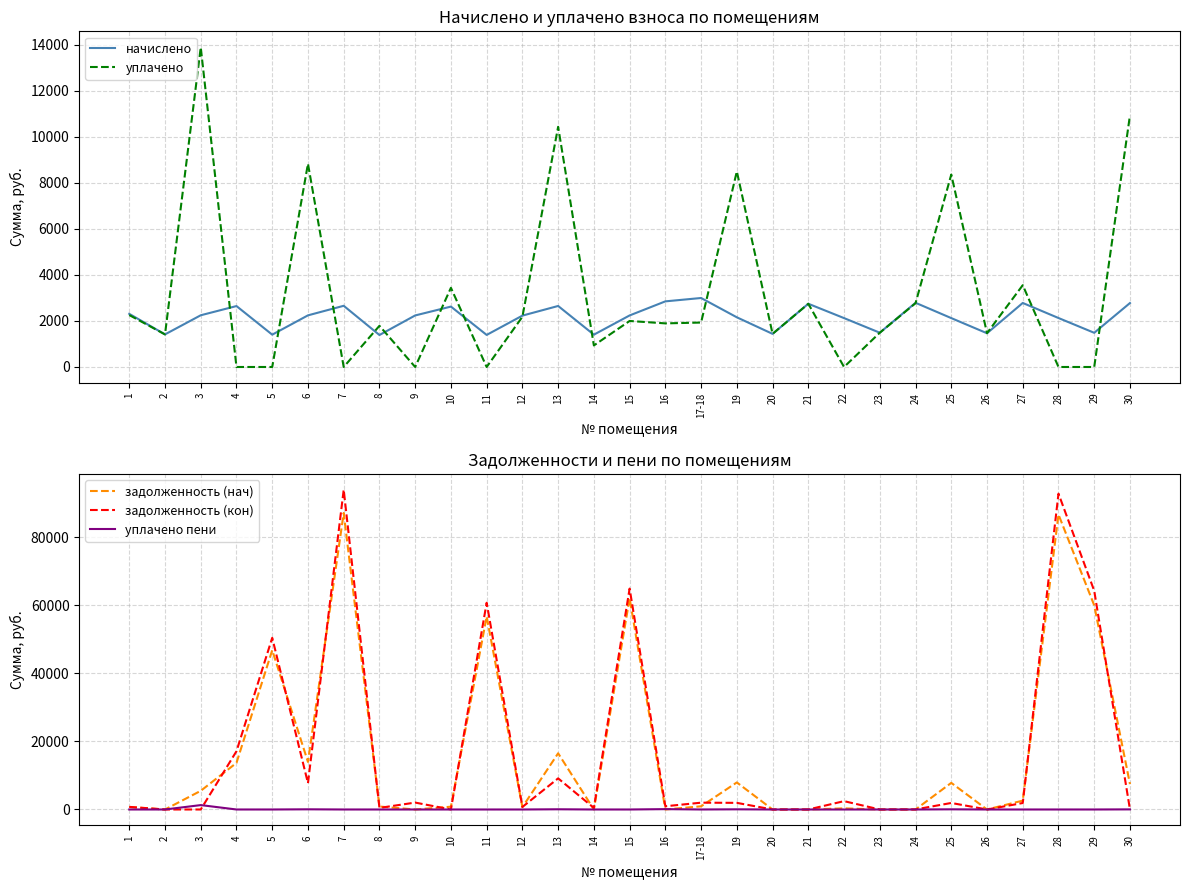

Reading left to right, transcribe all the data shown in this chart.

начислено: 1=2309.4	2=1416.4	3=2247.8	4=2648.1	5=1404.9	6=2244.0	7=2659.7	8=1389.5	9=2240.1	10=2625.0	11=1393.3	12=2232.4	13=2652.0	14=1404.9	15=2240.1	16=2852.1	17-18=2998.4	19=2159.3	20=1439.5	21=2748.2	22=2124.7	23=1489.6	24=2790.5	25=2124.7	26=1466.5	27=2782.8	28=2128.5	29=1485.7	30=2779.0
уплачено: 1=2257.2	2=1415.9	3=13893.3	4=0.0	5=0.0	6=8833.2	7=0.0	8=1789.8	9=0.0	10=3440.7	11=0.0	12=2182.0	13=10439.2	14=936.6	15=2000.0	16=1895.6	17-18=1931.1	19=8500.0	20=1439.5	21=2748.2	22=0.0	23=1489.6	24=2771.4	25=8363.5	26=1470.0	27=3554.8	28=0.0	29=0.0	30=10939.3
задолженность (нач): 1=717.6	2=0.0	3=5487.1	4=13705.3	5=46836.5	6=13982.2	7=87183.1	8=863.5	9=0.0	10=815.7	11=56766.2	12=693.7	13=16524.5	14=0.0	15=62106.0	16=0.0	17-18=934.0	19=7955.9	20=0.0	21=0.0	22=327.1	23=0.0	24=0.0	25=7828.2	26=0.0	27=2604.8	28=86717.6	29=60030.0	30=7468.7
задолженность (кон): 1=769.8	2=0.0	3=0.0	4=17130.3	5=50477.4	6=7742.7	7=93997.3	8=463.2	9=2031.5	10=0.0	11=60793.2	12=744.1	13=9150.6	14=468.3	15=64942.5	16=950.7	17-18=2002.2	19=1950.6	20=0.0	21=0.0	22=2451.7	23=0.0	24=19.2	25=1919.3	26=0.0	27=1902.4	28=92869.3	29=64303.8	30=0.0
уплачено пени: 1=0.0	2=0.0	3=1291.0	4=0.0	5=0.0	6=52.7	7=0.0	8=0.0	9=0.0	10=0.0	11=0.0	12=0.0	13=62.3	14=0.0	15=0.0	16=104.8	17-18=2.4	19=50.5	20=0.0	21=0.0	22=0.0	23=0.0	24=0.0	25=49.7	26=0.0	27=0.0	28=0.0	29=0.0	30=33.8